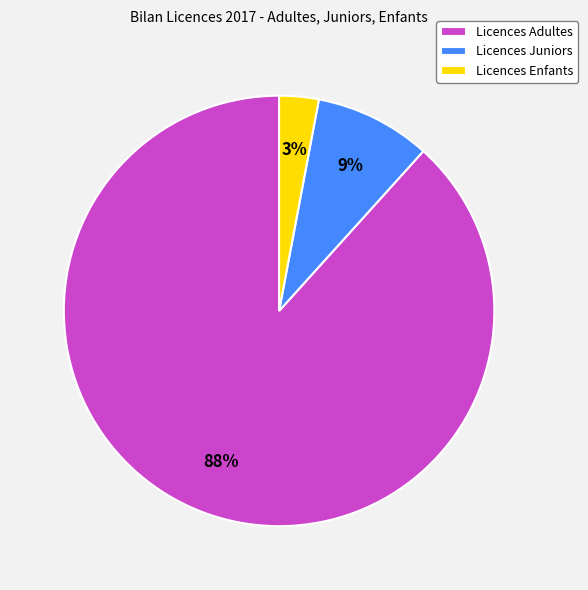

Rank the categories by value from highest to lowest.

Licences Adultes, Licences Juniors, Licences Enfants